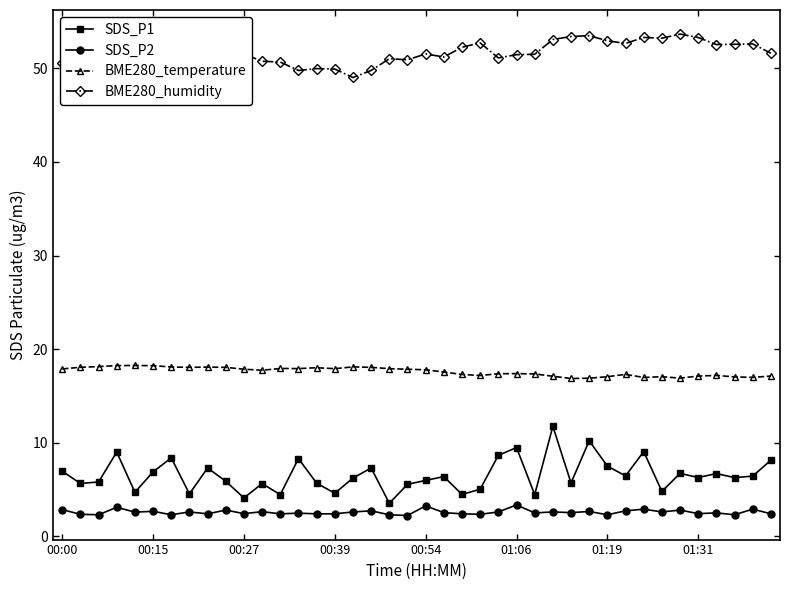

Rank the series at 26 from highest to lowest value.

BME280_humidity, BME280_temperature, SDS_P1, SDS_P2